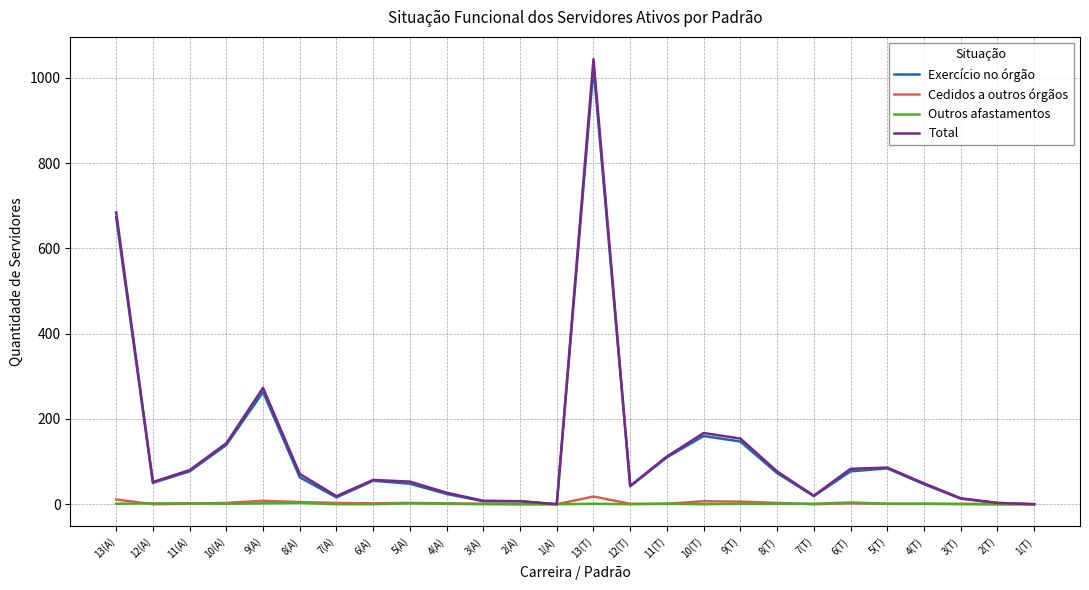

Which series changed the most between 11(T) and 7(T)?

Total